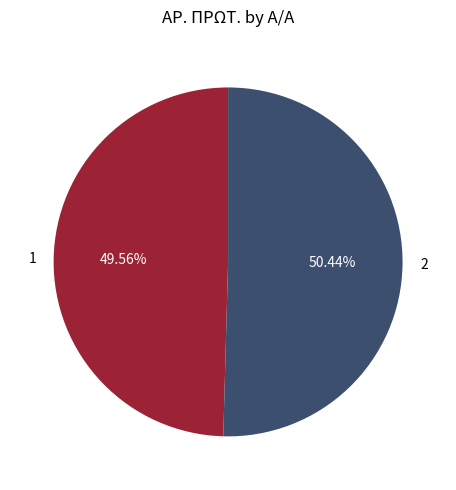

What is the ratio of the value at 1 to the value at 2?

1.0